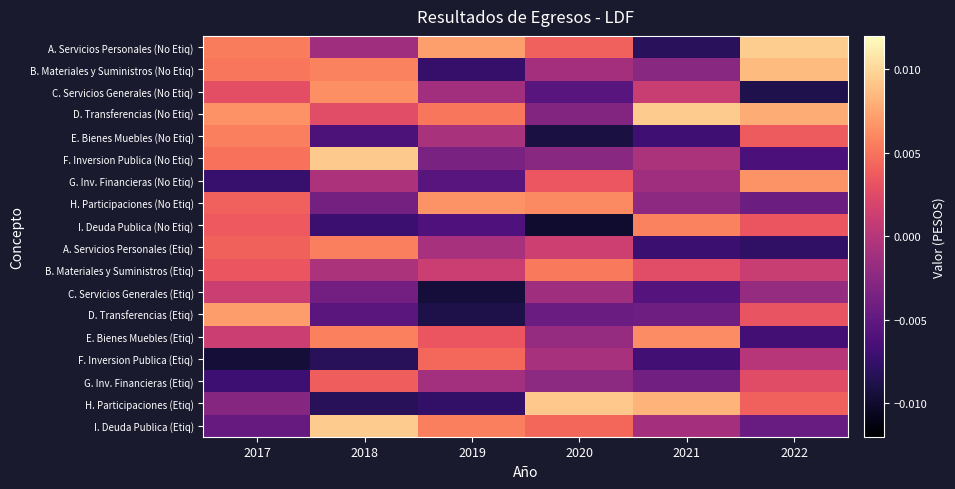

Which category has the highest value across all series?

2022